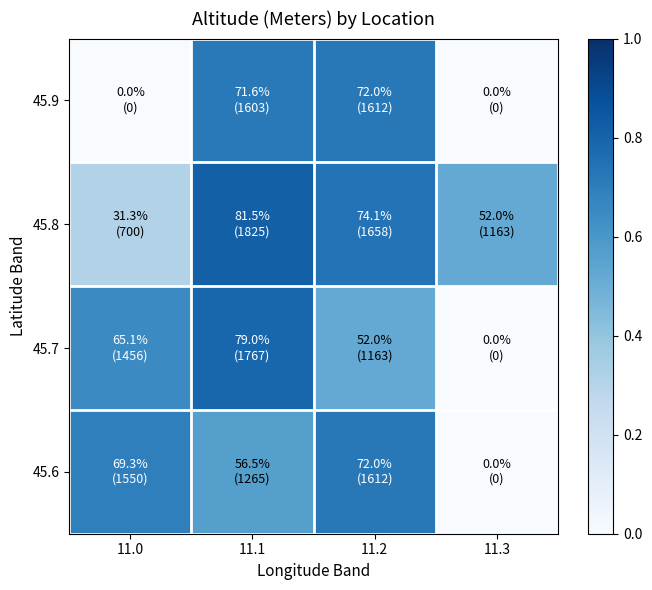

Reading left to right, what are all the values shown in this chart?

45.6: 11.0=0.7	11.1=0.6	11.2=0.7	11.3=0.0
45.7: 11.0=0.7	11.1=0.8	11.2=0.5	11.3=0.0
45.8: 11.0=0.3	11.1=0.8	11.2=0.7	11.3=0.5
45.9: 11.0=0.0	11.1=0.7	11.2=0.7	11.3=0.0